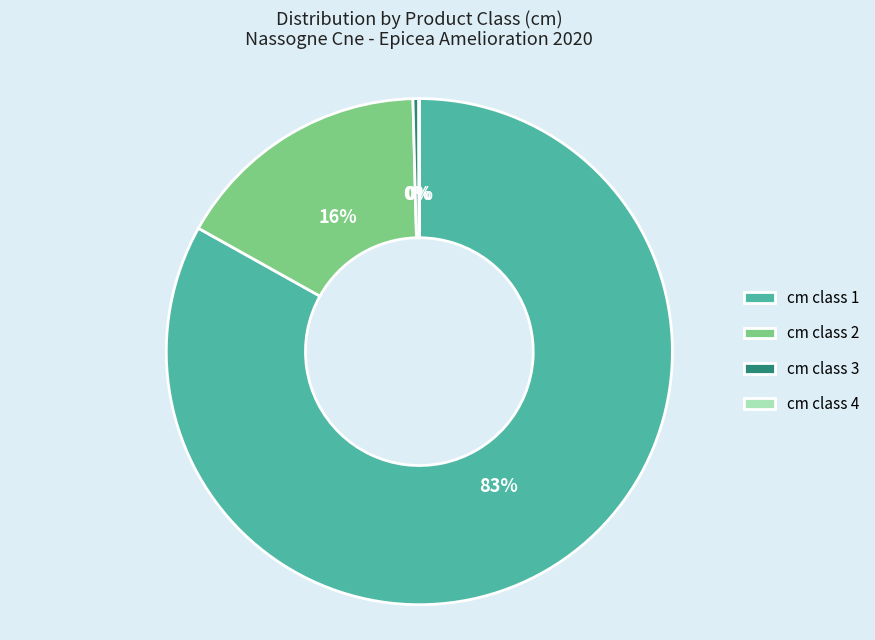

To the nearest percent, what portion does cm class 2 represent?

16%